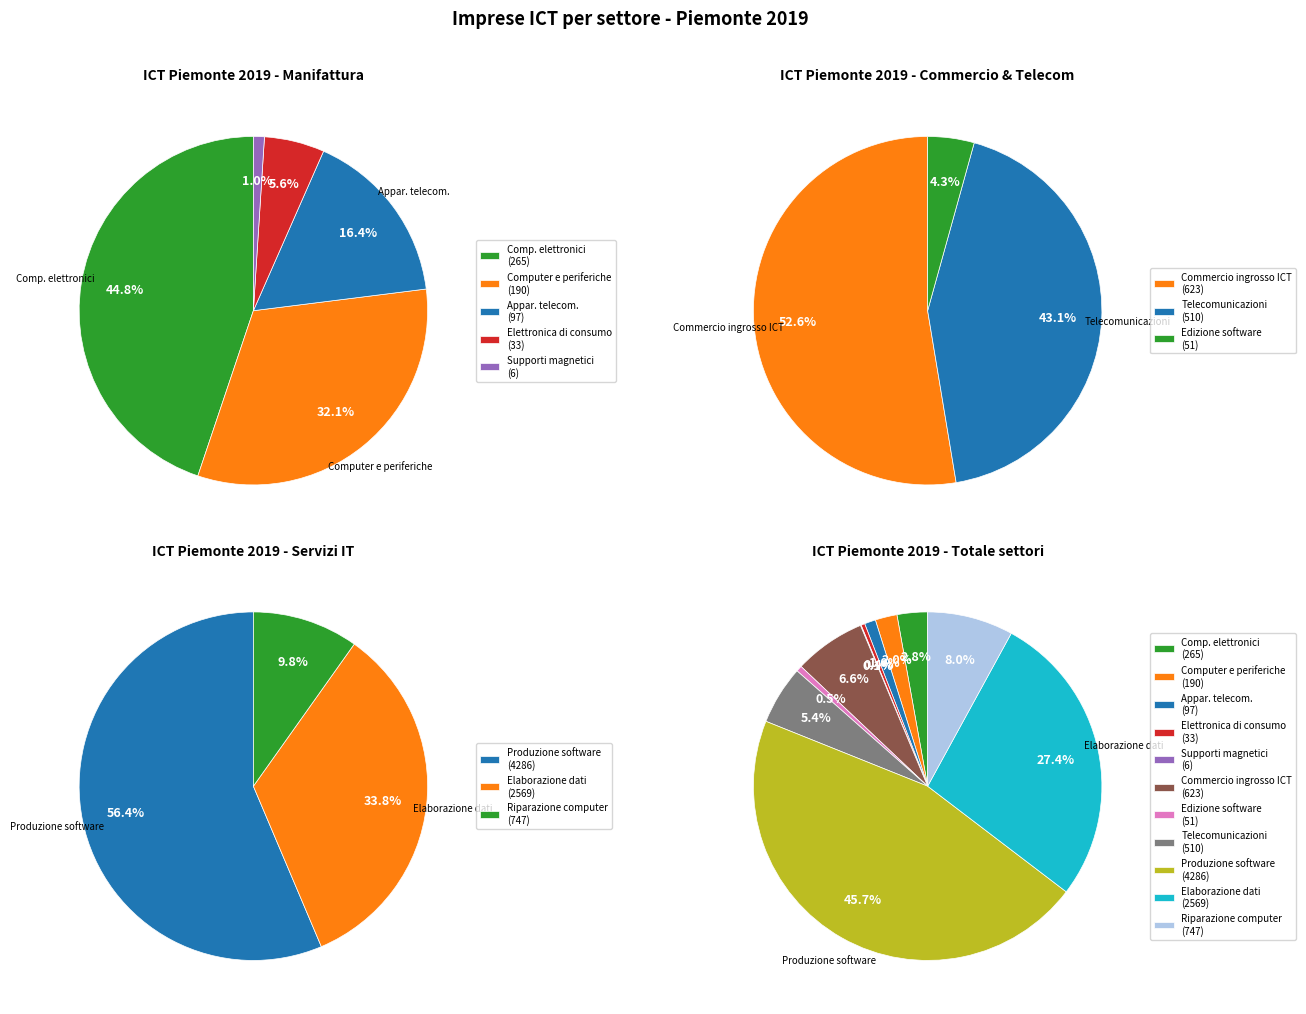

Between Commercio all ingrosso di apparecchiature and Fabbricazione di prodotti di elettronica, which is larger?

Commercio all ingrosso di apparecchiature